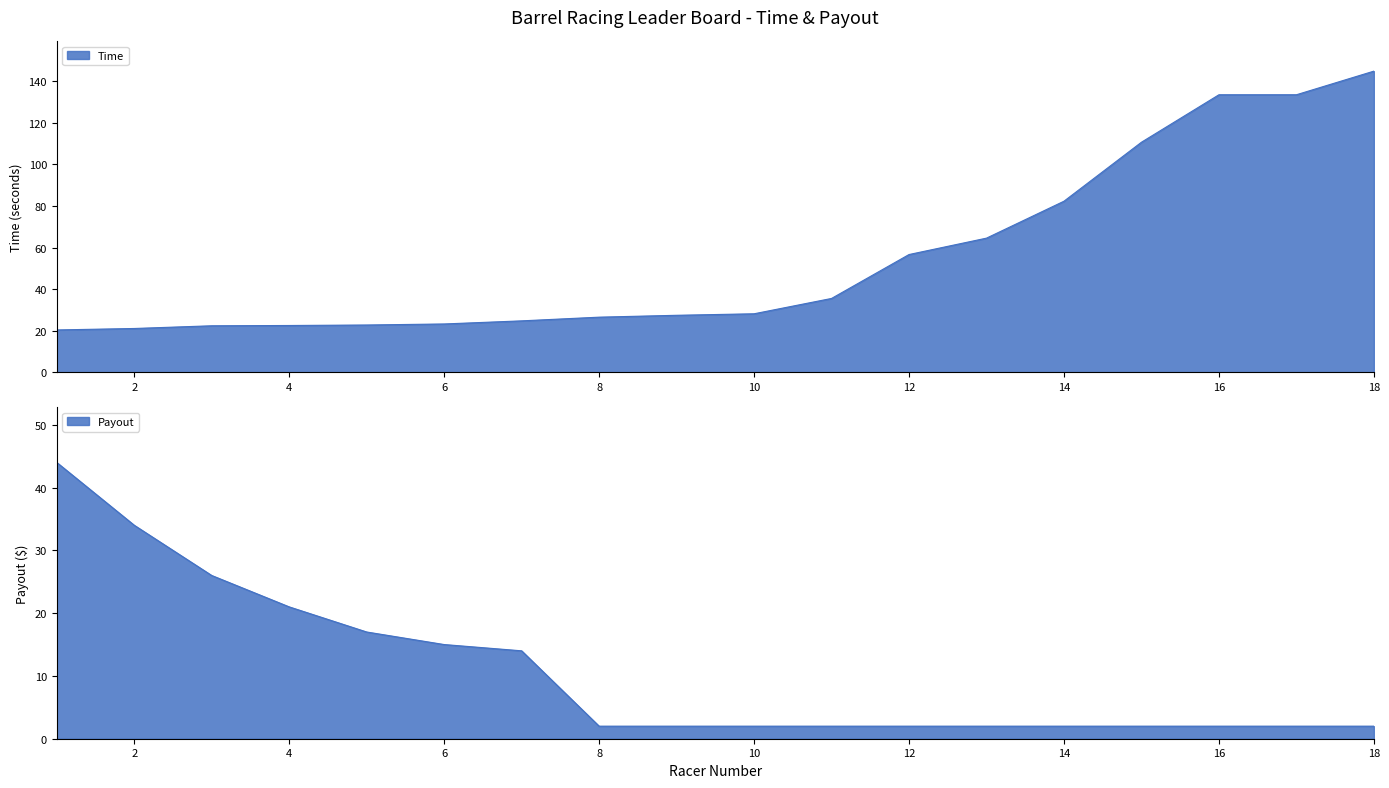

Between 9 and 2, which is larger?

9